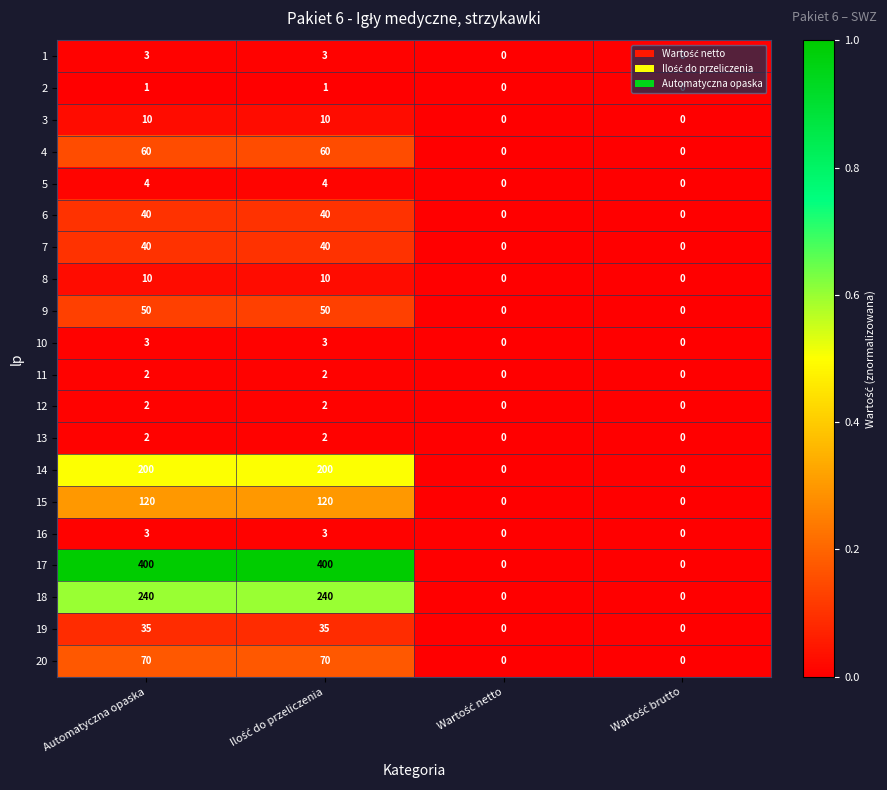

Which series has the widest spread of values?

17